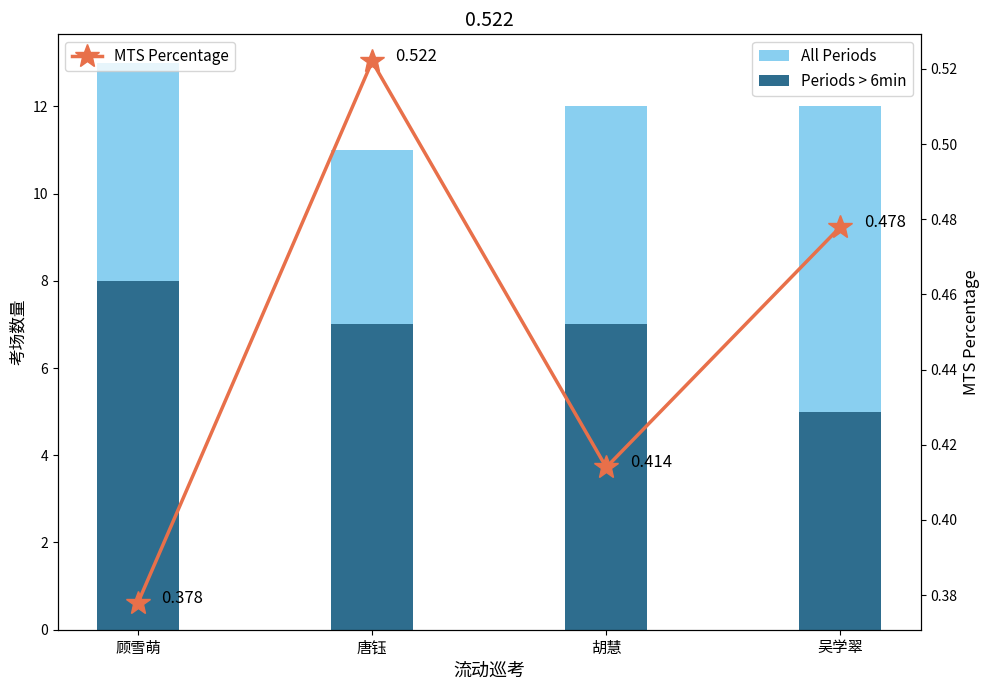

Where is MTS Percentage nearest to the value 0?

顾雪萌